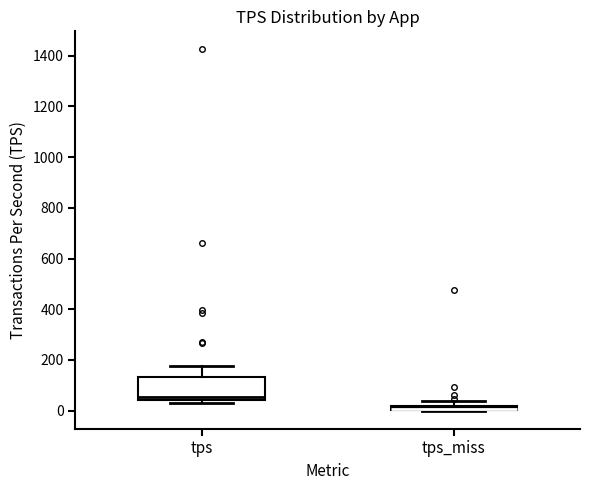

Where does the upper whisker of the box for tps_miss end on the y-axis? The values are not printed on the chart, so give them approximately, as read against the axis.

40